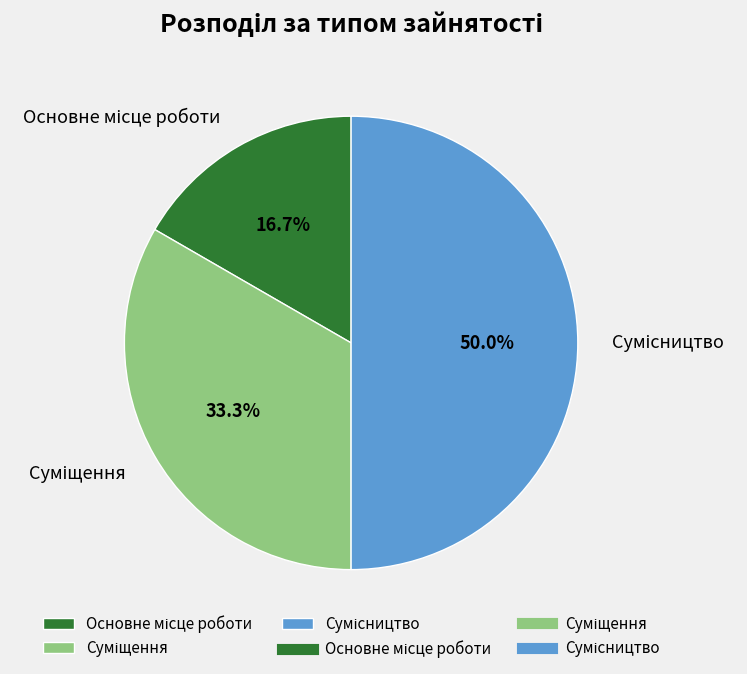

How many slices are in this pie chart?

3